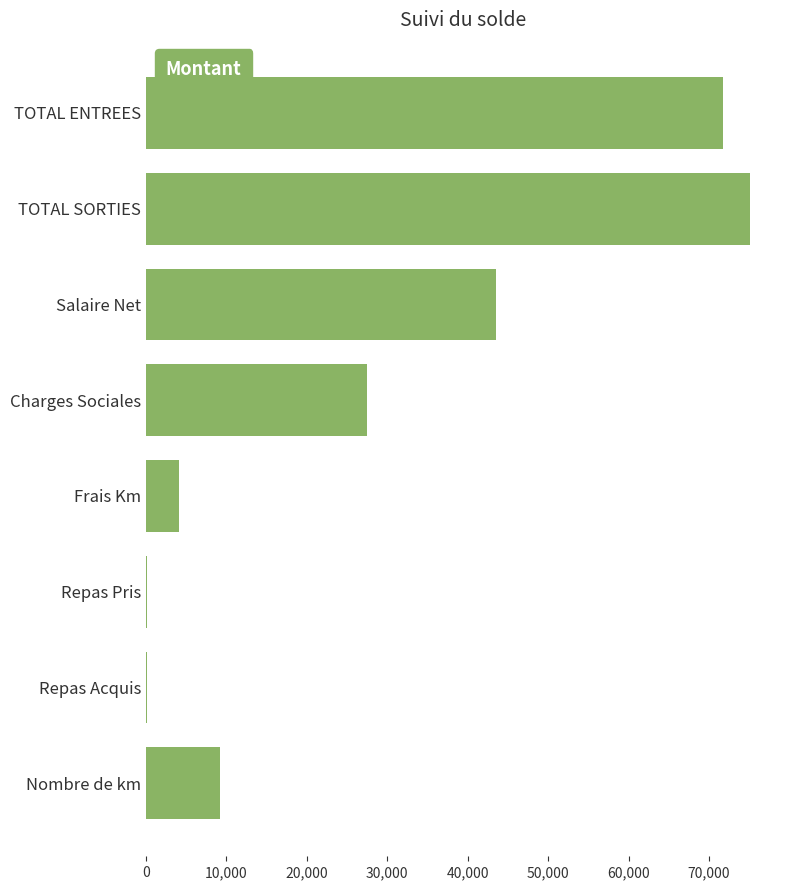

True or false: the data shows 43470.9 at Salaire Net.

True